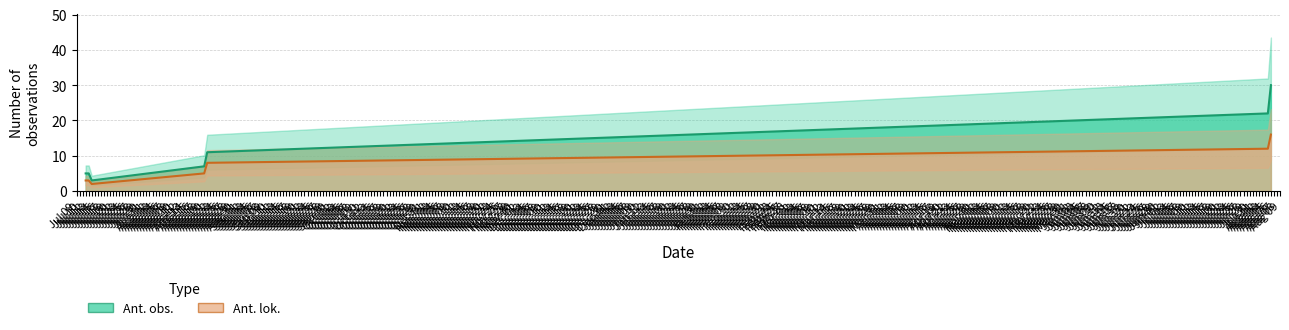

At Jul 12, list the series in order from smallest to largest.

Ant. lok. (line), Ant. obs. (line)